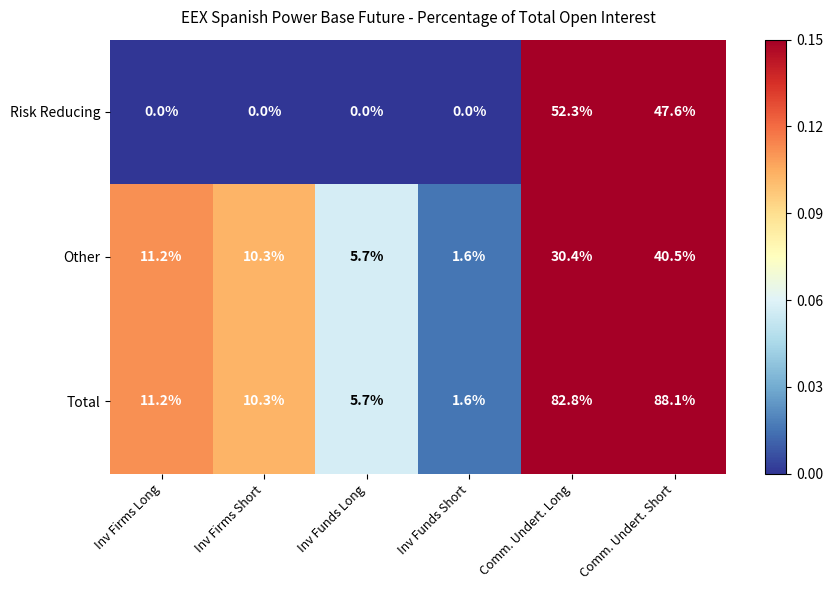

What is the maximum value shown in the chart?

88.1